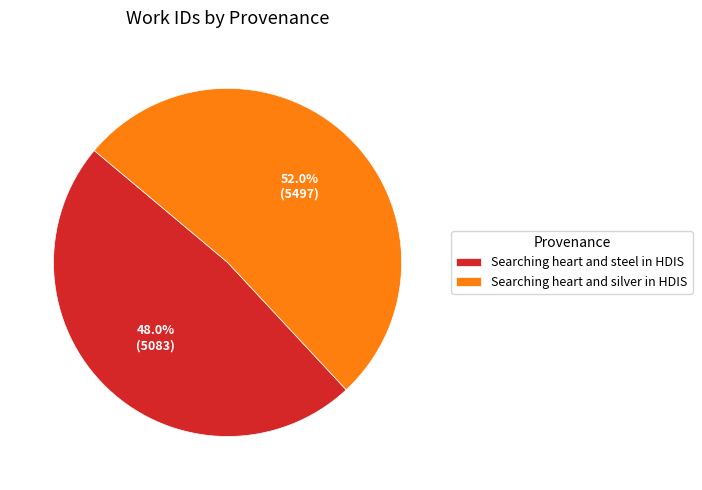

Combined, do Searching heart and steel in HDIS and Searching heart and silver in HDIS account for over 50%?

Yes